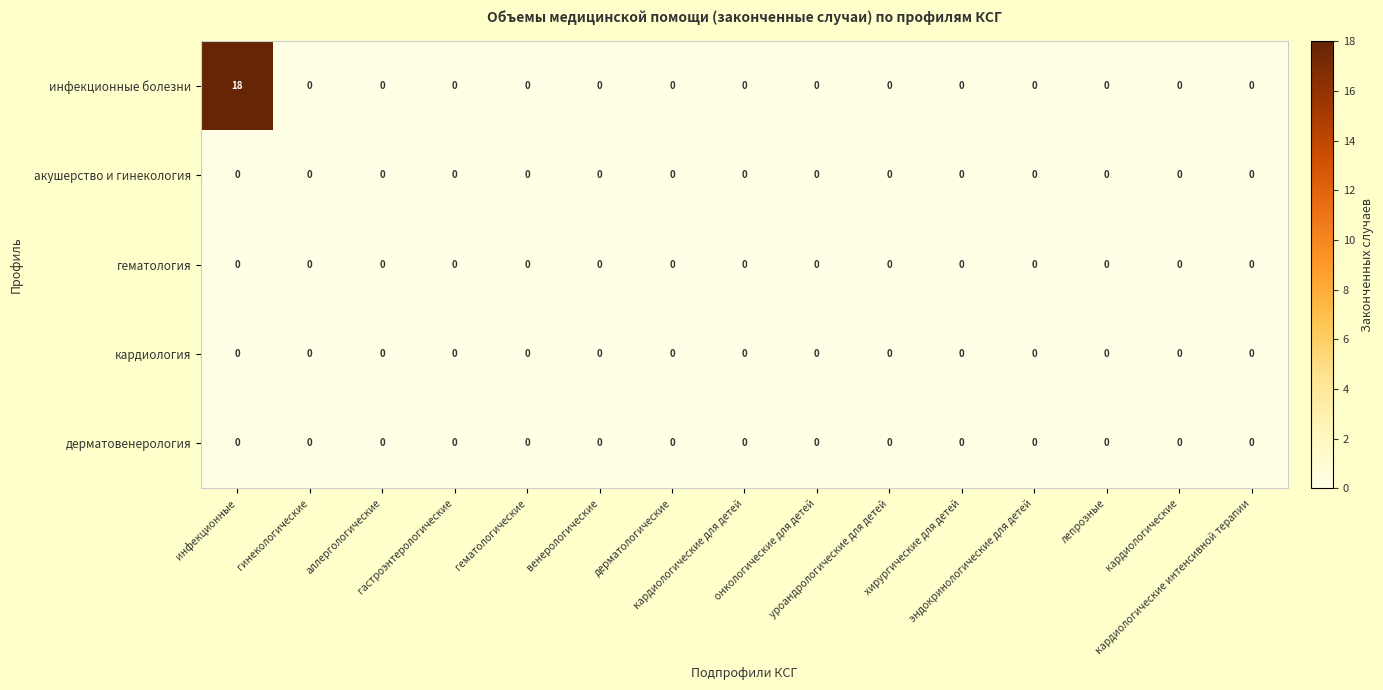

Rank the series at онкологические для детей from lowest to highest value.

инфекционные болезни, акушерство и гинекология, гематология, кардиология, дерматовенерология